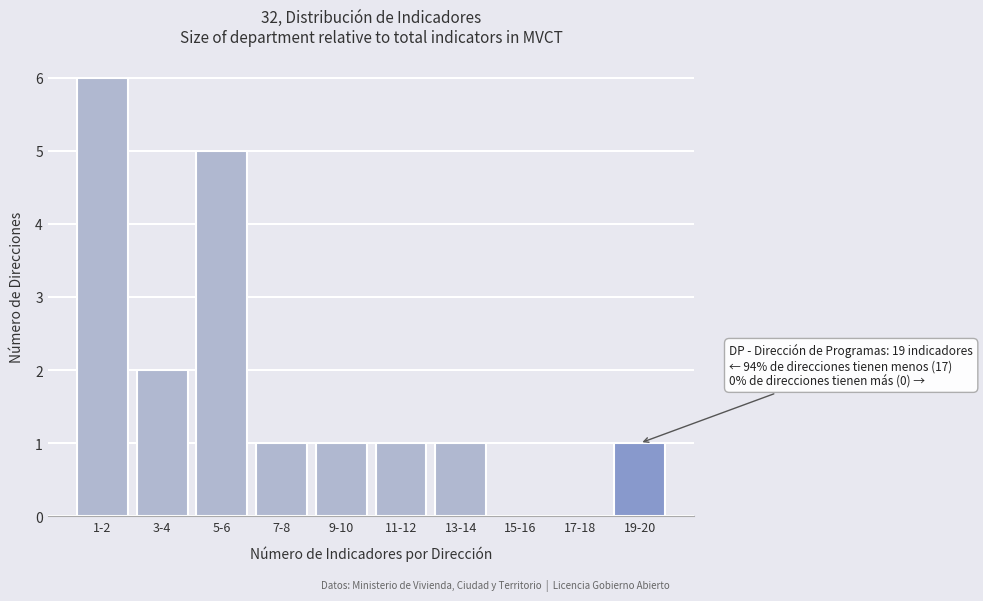

Reading left to right, list all the values displayed in this chart.

1-2=6	3-4=2	5-6=5	7-8=1	9-10=1	11-12=1	13-14=1	15-16=0	17-18=0	19-20=1